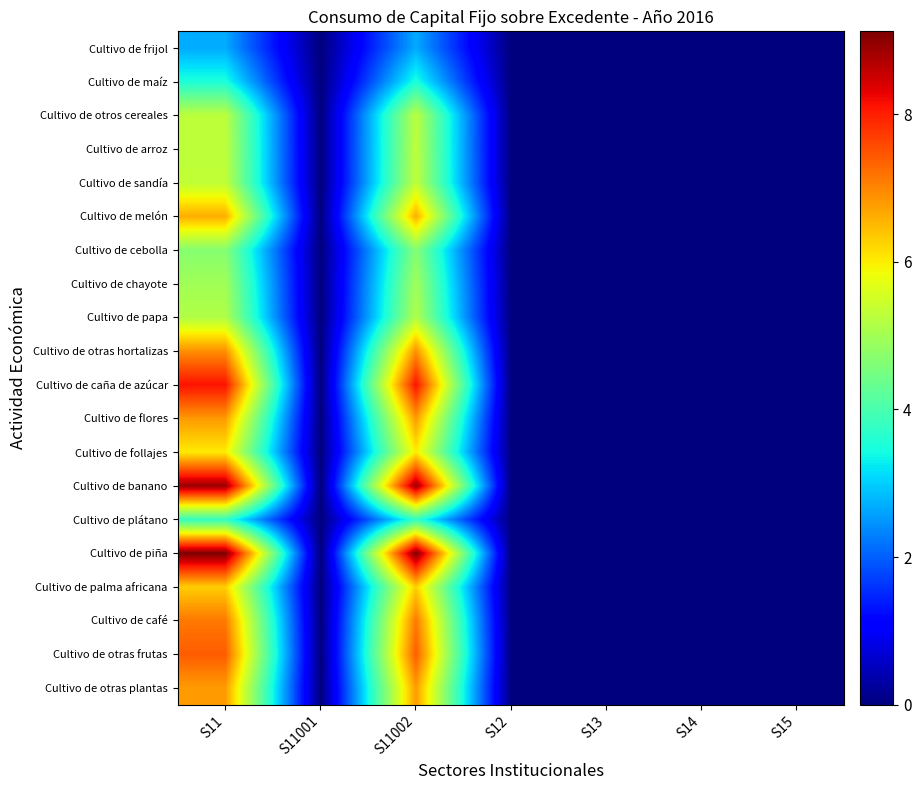

Which has a higher value, S15 or S12?

S15